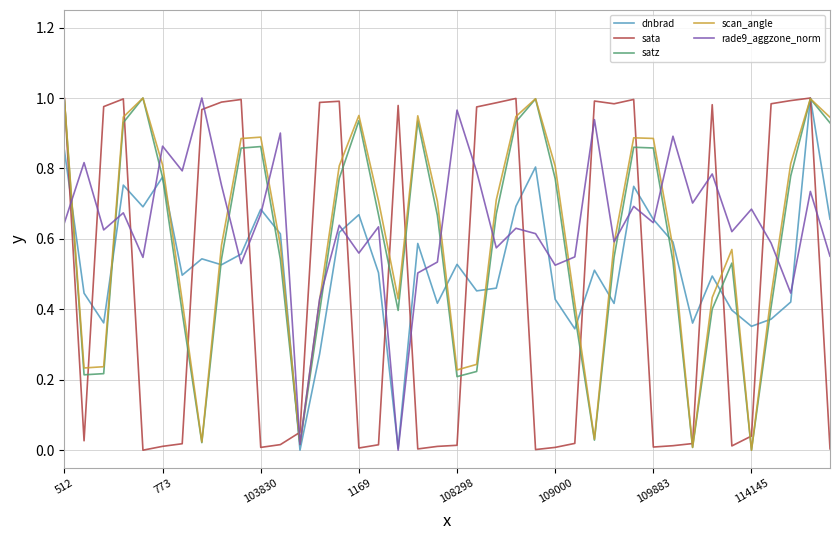

How many intersections are there between rade9_aggzone_norm and sata?

17